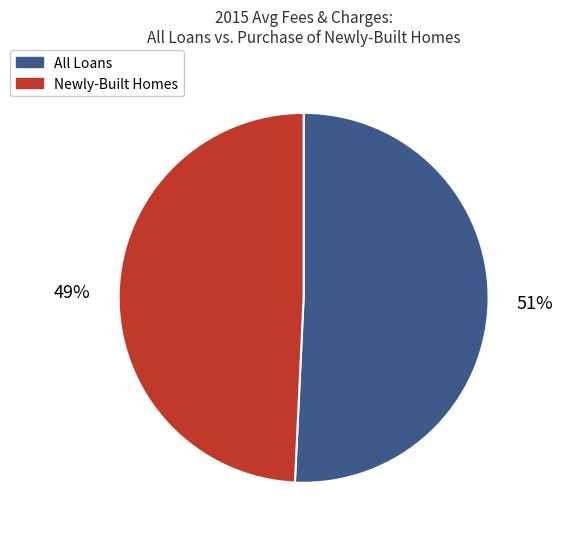

True or false: All Loans accounts for 51% of the total.

True